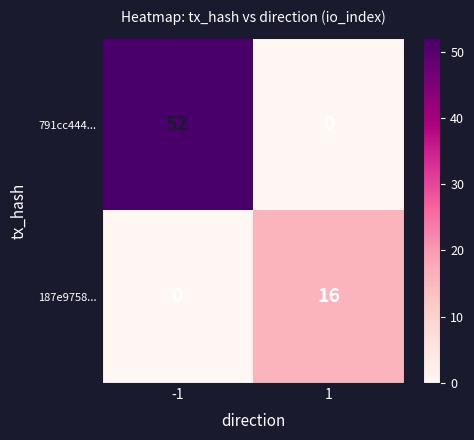

Reading left to right, extract all data points from this chart.

791cc444...: 52	0
187e9758...: 0	16